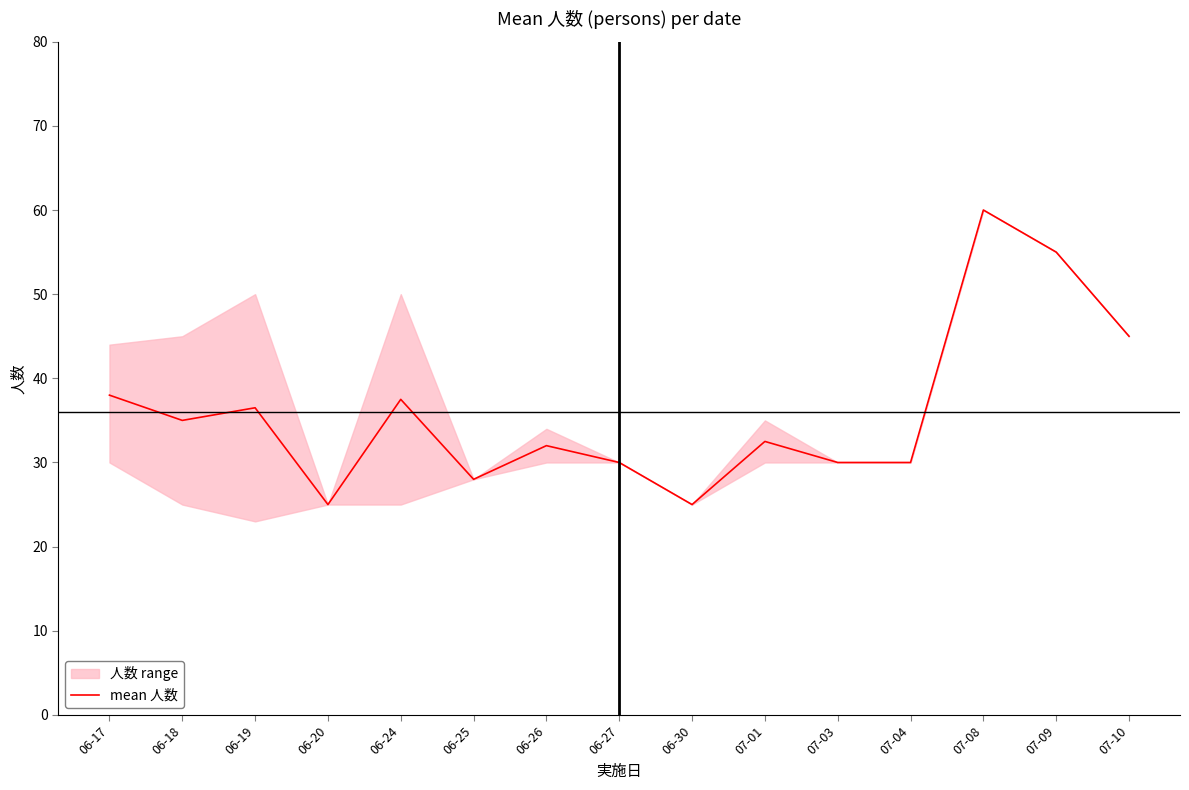

Approximately how many times larger is the value at 07-10 compared to 06-30?

1.8